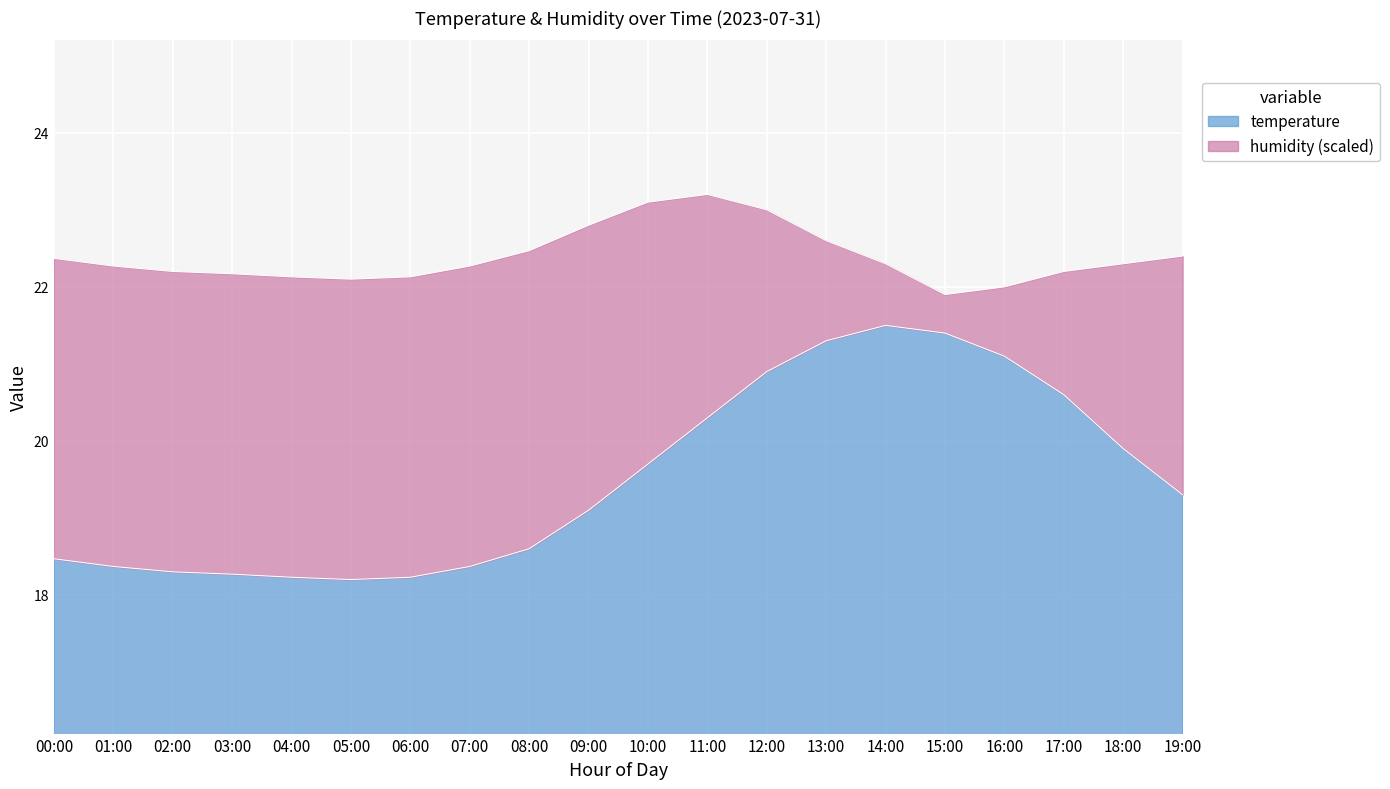

Is it true that the value at 08:00 is 11.8?

False